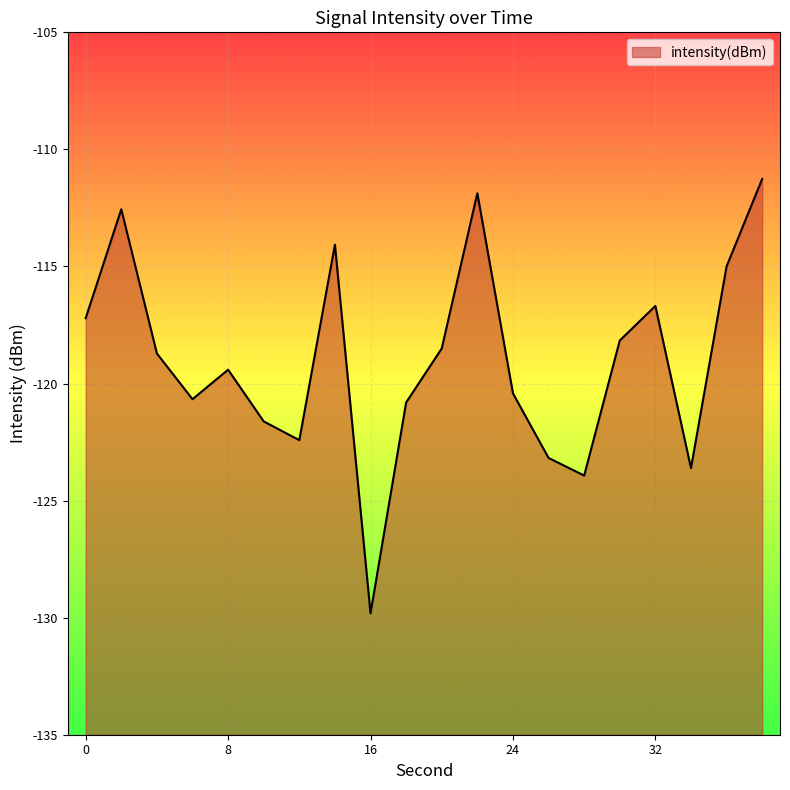

What is the difference between the second highest and second lowest values?

12.1